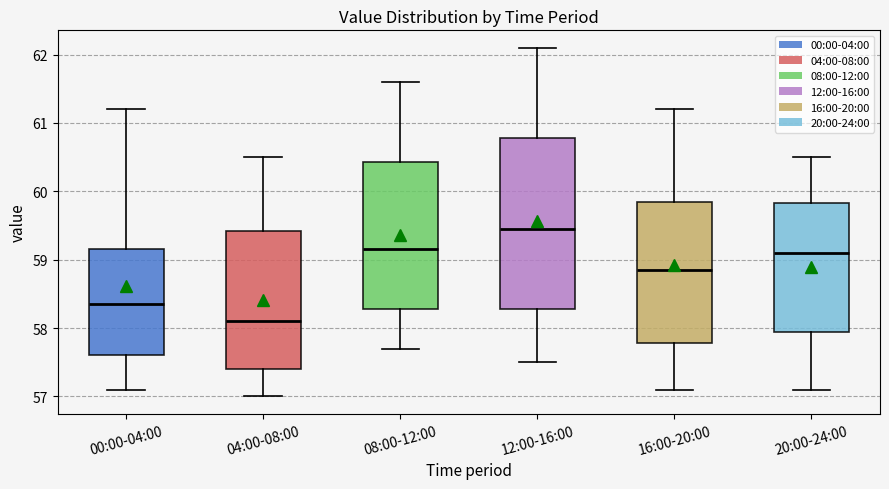

Where is the upper edge of the box for 16:00-20:00 on the y-axis? The values are not printed on the chart, so give them approximately, as read against the axis.

59.9